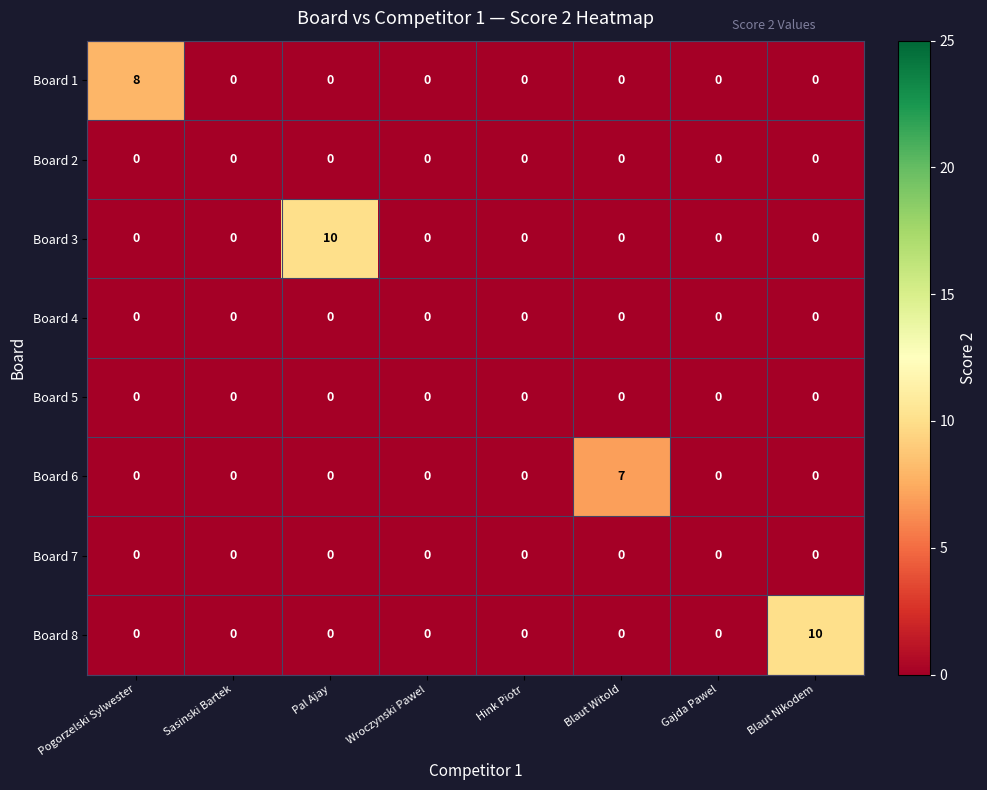

Between Wroczynski Pawel and Blaut Nikodem, which series saw the biggest shift?

Board 8